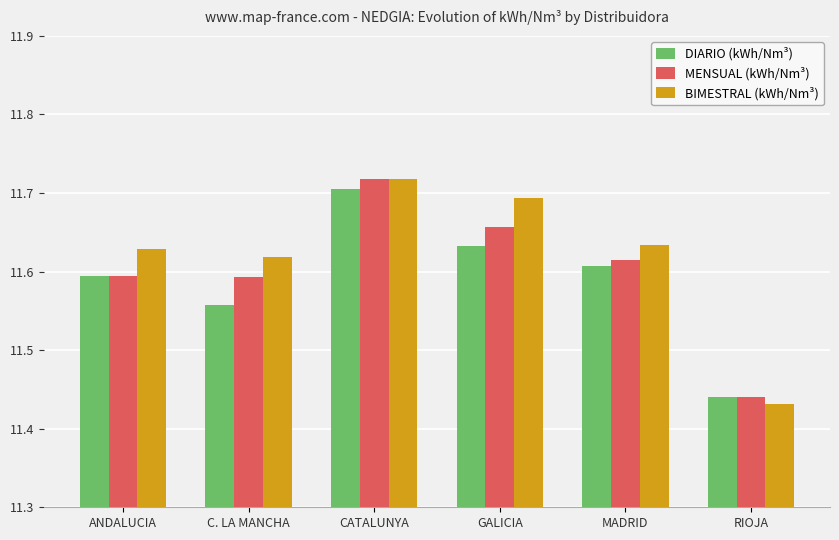

Which series changed the most between MADRID and RIOJA?

BIMESTRAL (kWh/Nm³)